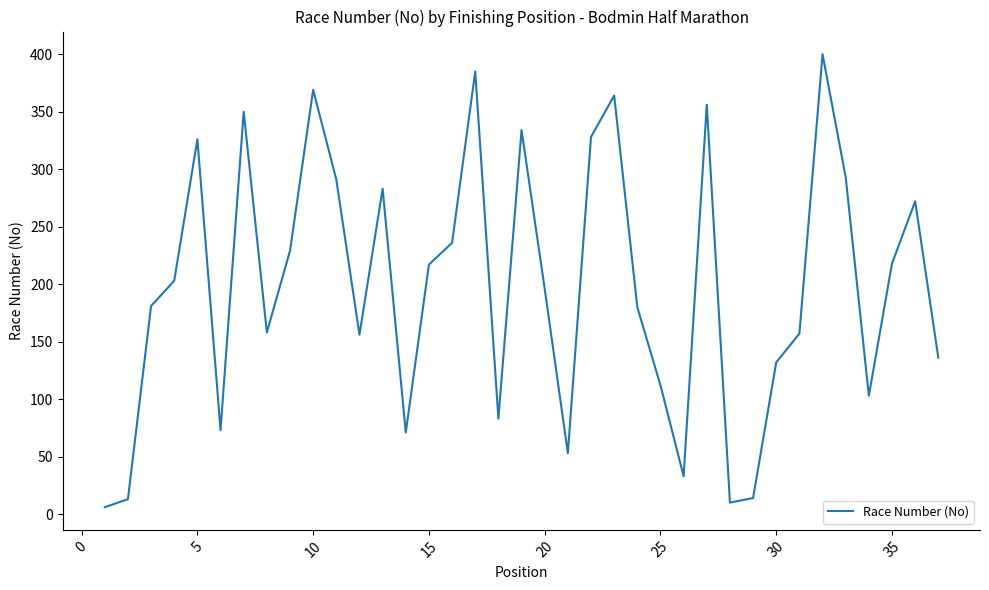

What is the difference between the maximum and second lowest values?

390